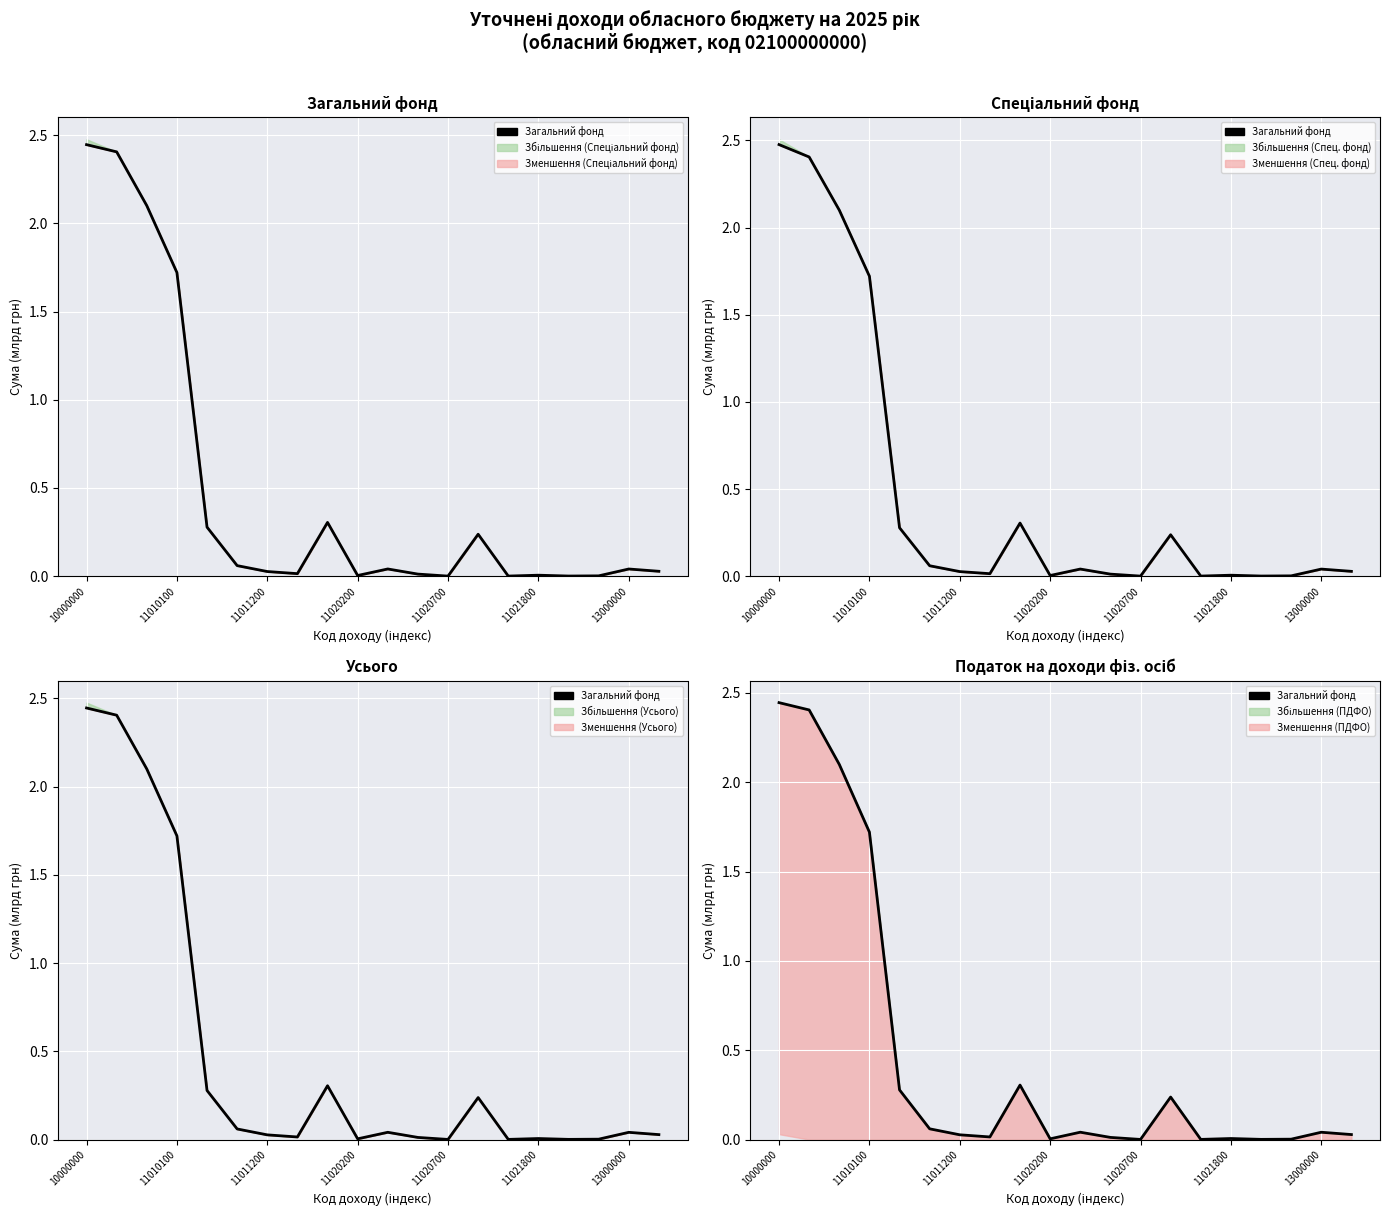

At which category does the data reach its first local peak?

8